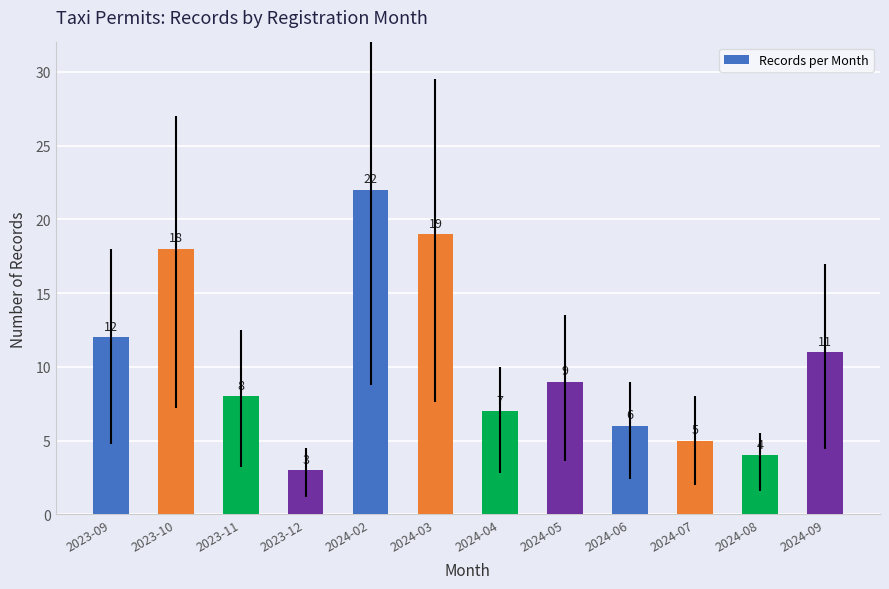

How many bars are there in total?

12